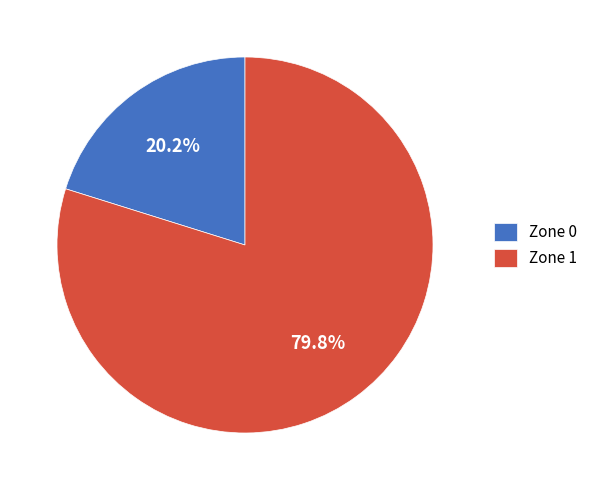

Does Zone 1 represent more than half of the total?

Yes